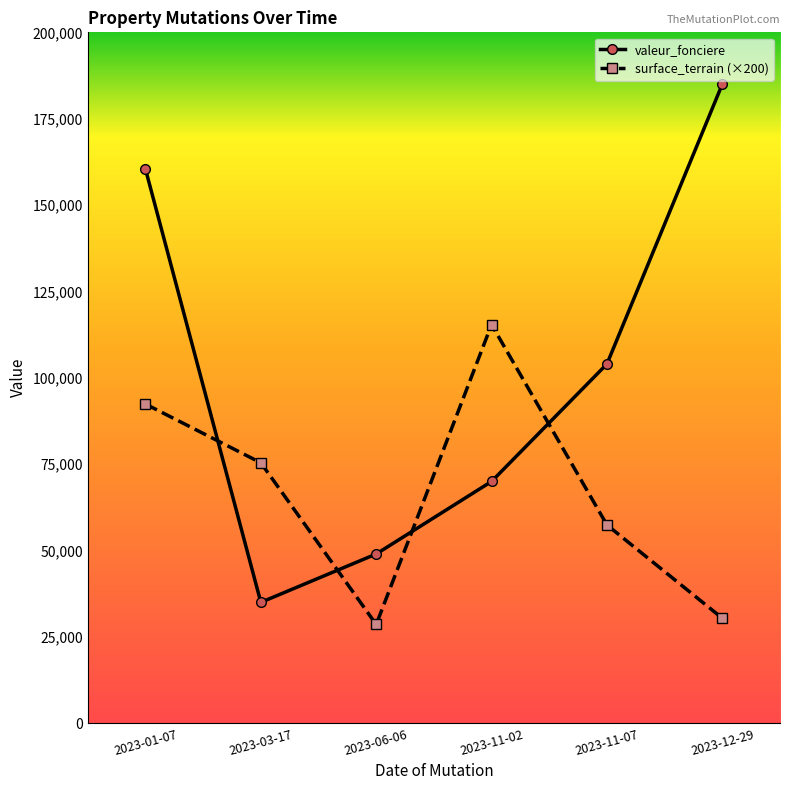

At which category is the sum across all series the highest?

2023-01-07